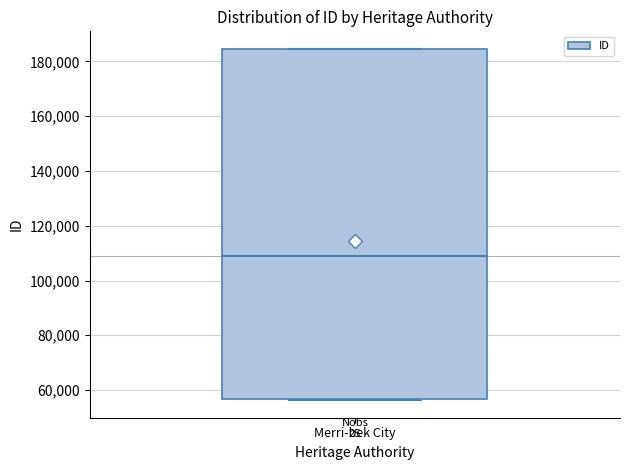

Read this box plot against the y-axis: the position of the median line, the range covered by the box, and the ends of both whiskers. The values are not printed on the chart, so give them approximately, as read against the axis.

median 108000, box 56000 to 184000, whiskers 56000 to 184000